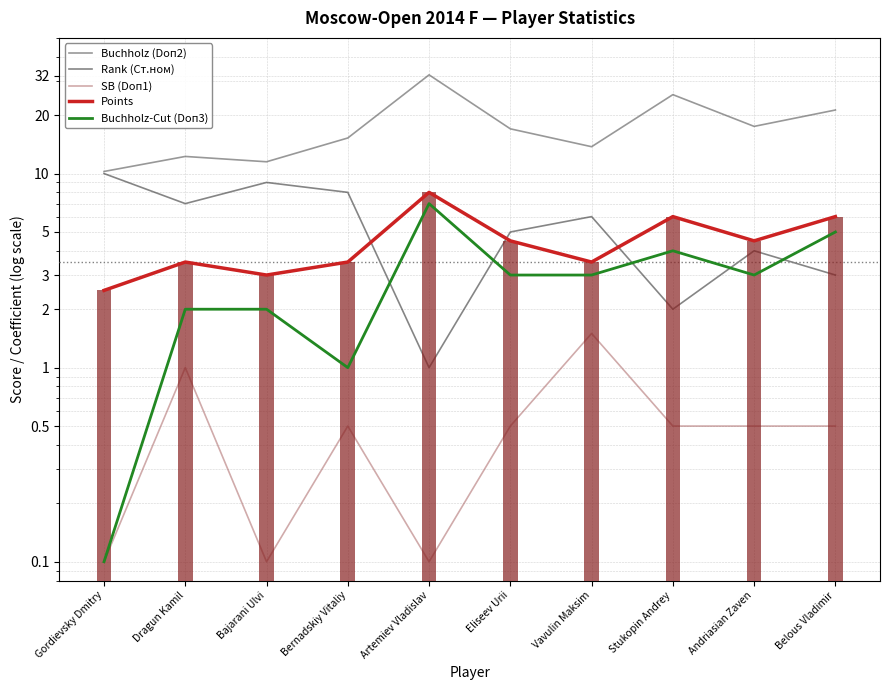

Between Gordievsky Dmitry and Artemiev Vladislav, which series saw the biggest shift?

Buchholz (Doп2)